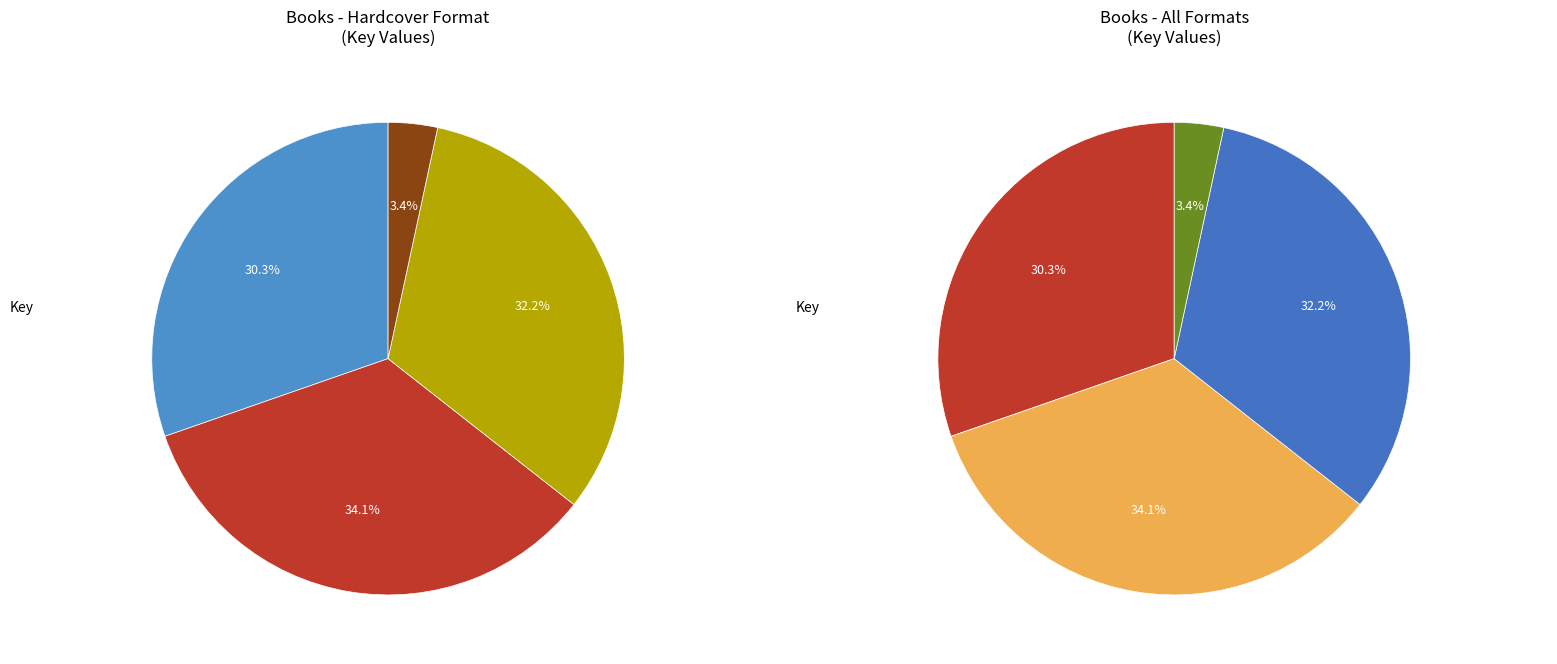

To the nearest percent, what is the difference between the Bess and Bella and Someone Just Like You slice percentages?

31%